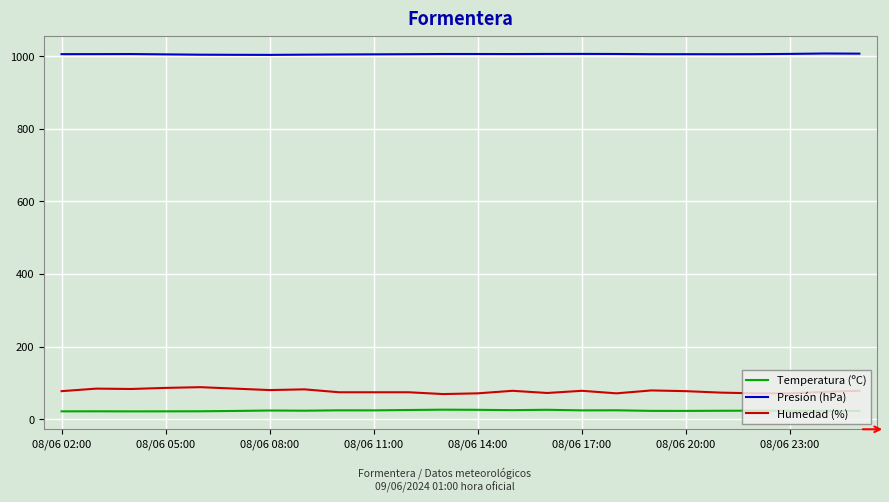

Which series has the largest total across all categories?

Presión (hPa)